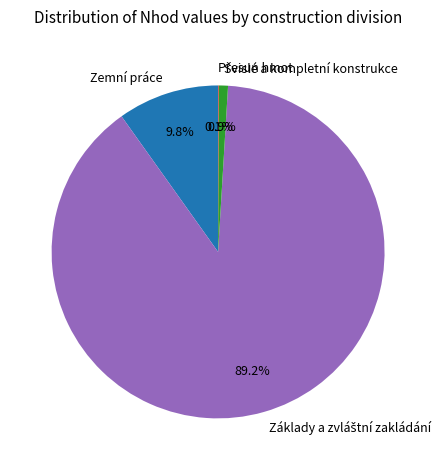

Does any single category account for the majority?

Yes